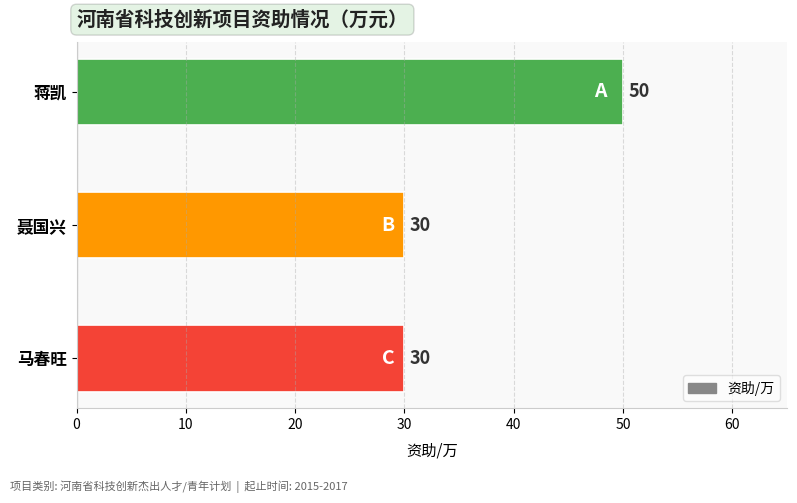

How many series are shown in this chart?

1